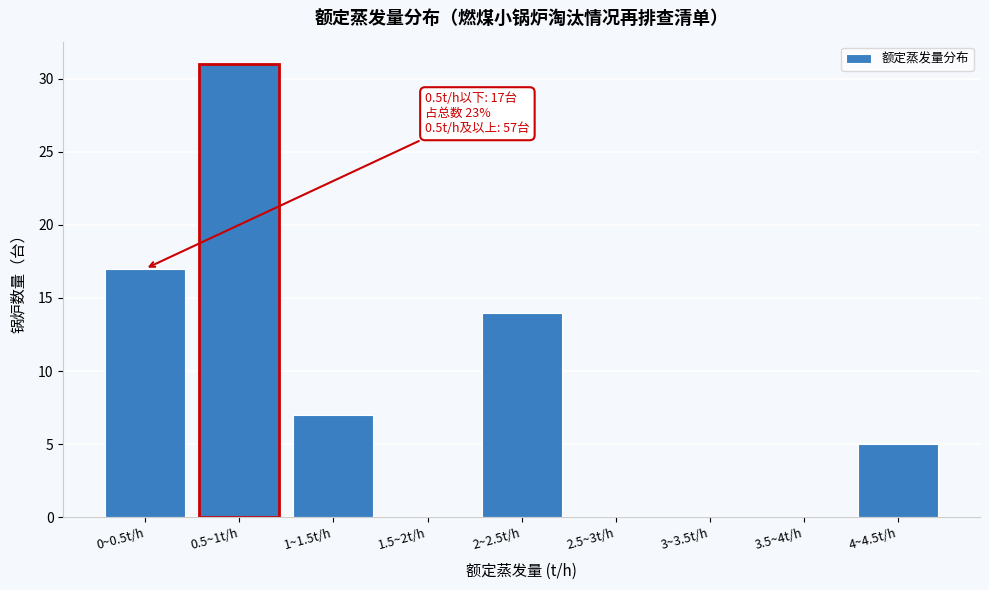

Reading right to left, list all the values displayed in this chart.

4~4.5t/h=5	3.5~4t/h=0	3~3.5t/h=0	2.5~3t/h=0	2~2.5t/h=14	1.5~2t/h=0	1~1.5t/h=7	0.5~1t/h=31	0~0.5t/h=17